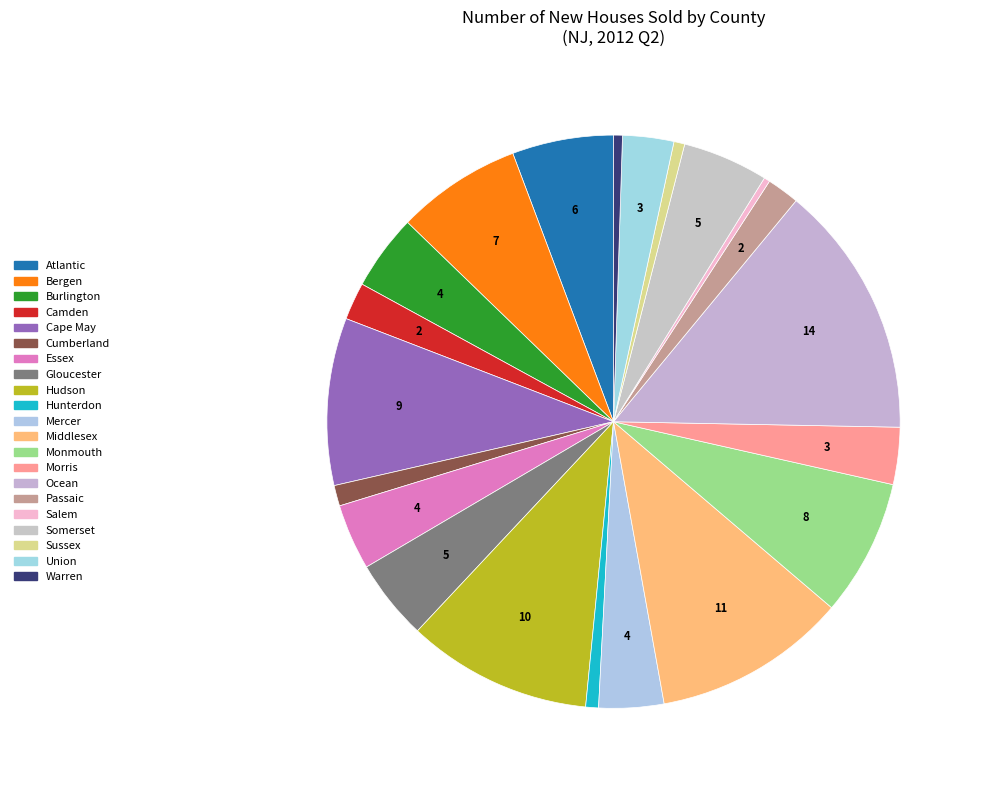

To the nearest percent, what percentage of the pie is Ocean?

14%